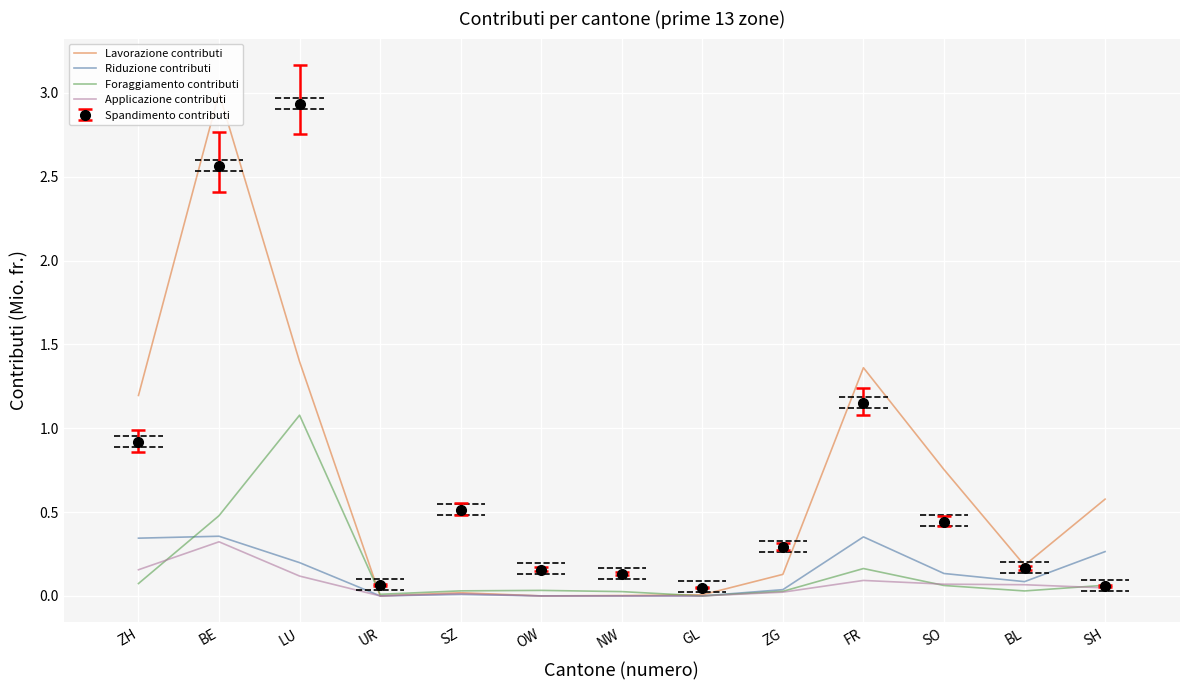

How many values in Riduzione contributi are above zero?

11